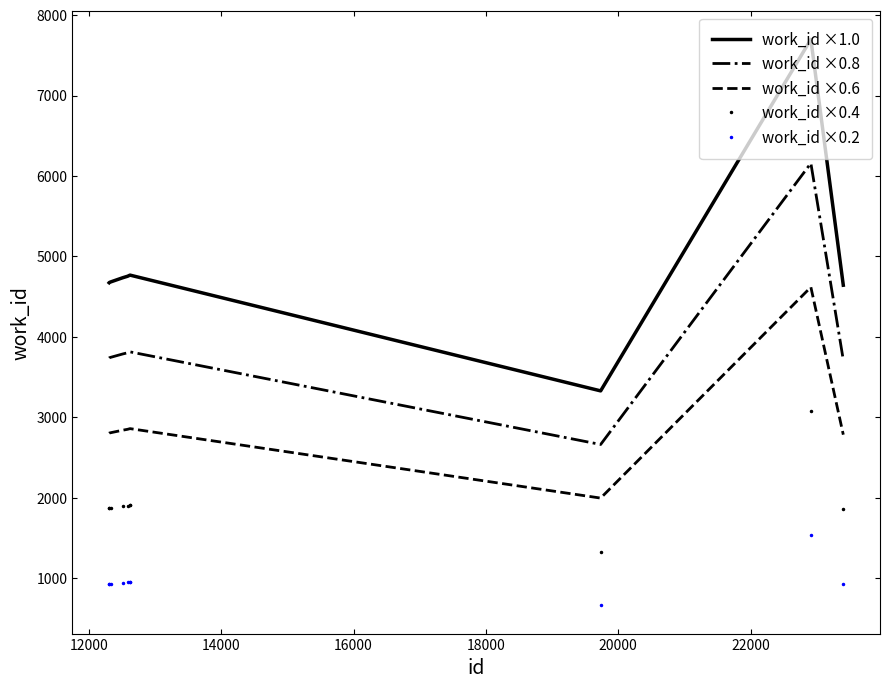

List the series in order of their overall mean, lowest first.

work_id ×0.2, work_id ×0.4, work_id ×0.6, work_id ×0.8, work_id ×1.0